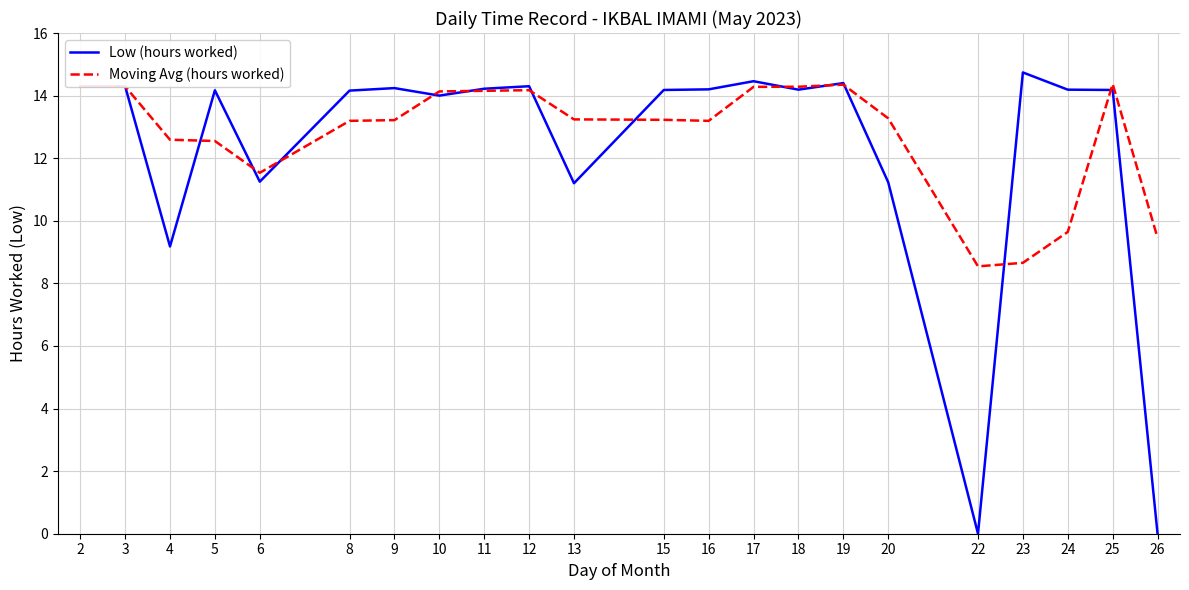

How many categories are shown in the chart?

22